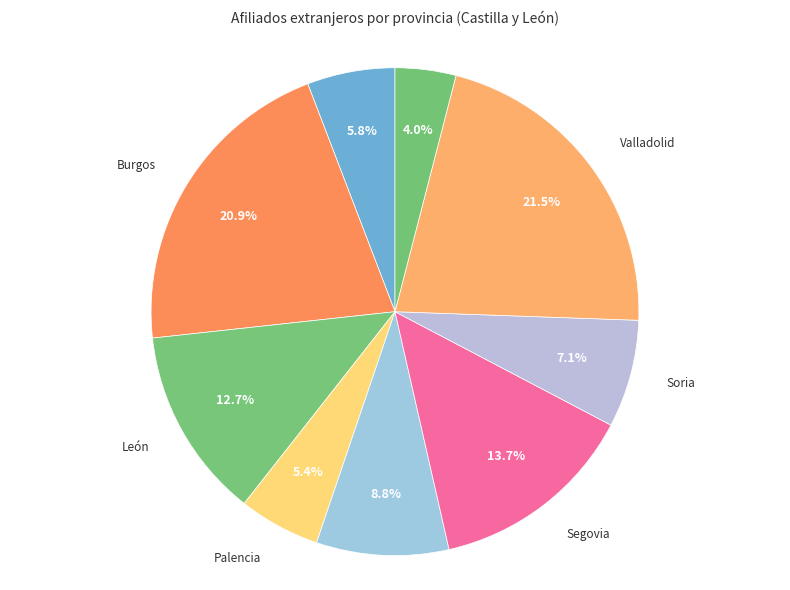

Approximately how many times larger is the value at Burgos compared to Soria?

2.9